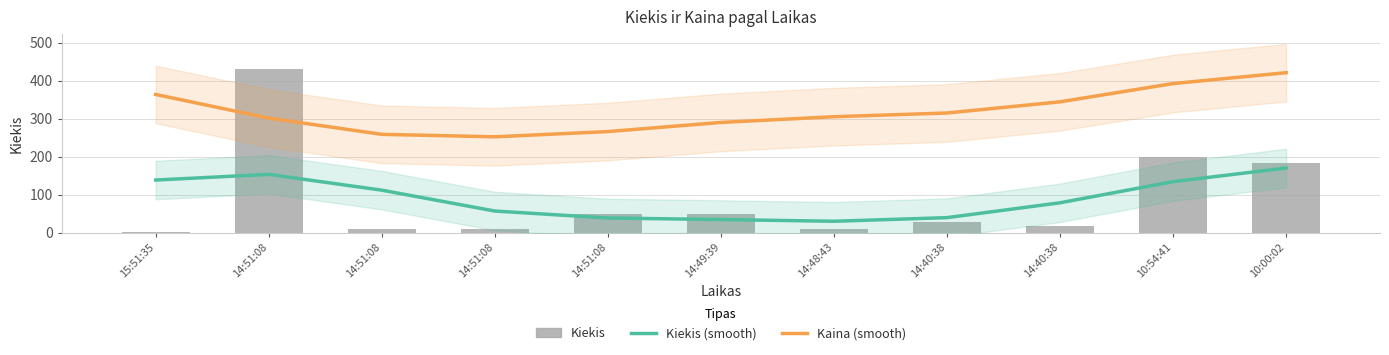

What is the label of the 5th bar from the left?

14:51:08